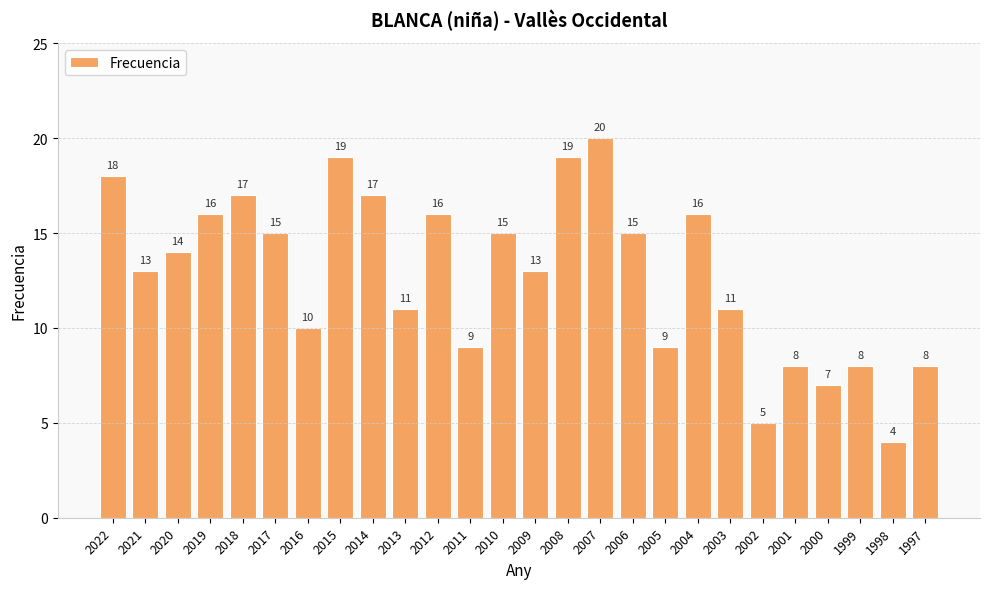

What is the difference between the values at 1999 and 2002?

3